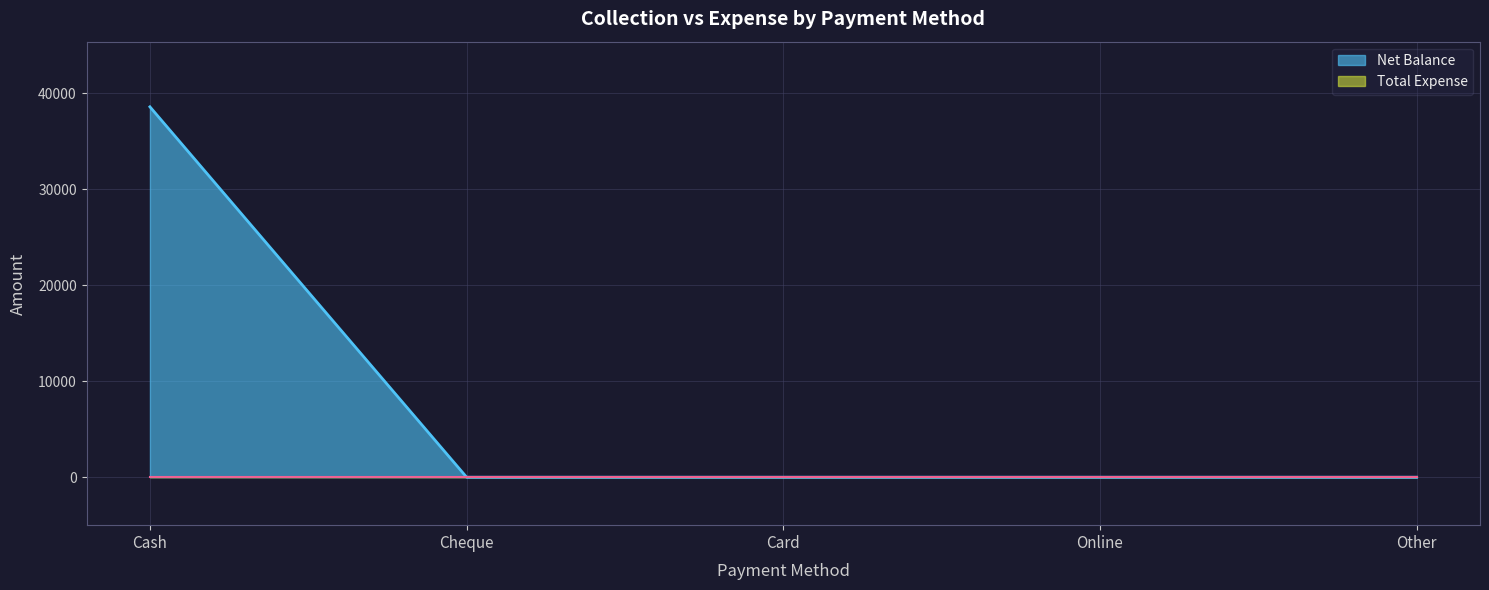

True or false: the data has more than 2 interior local peaks.

False